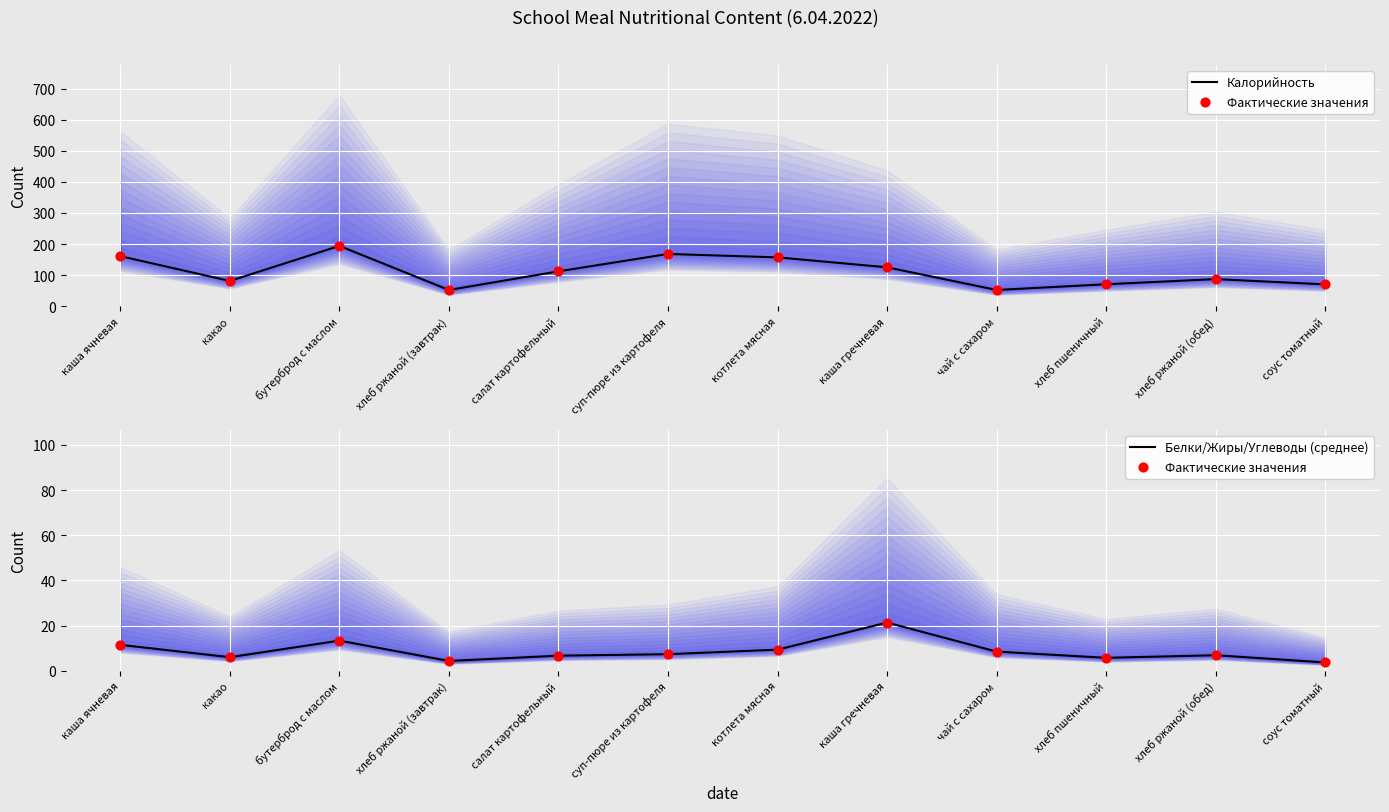

Which series has the largest total across all categories?

Калорийность